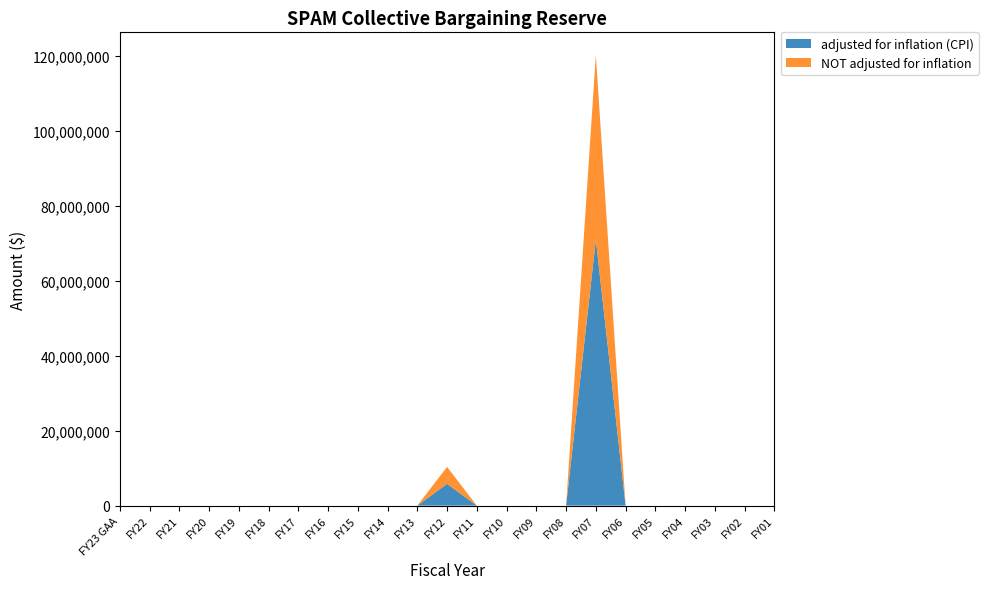

Reading left to right, transcribe all the data shown in this chart.

adjusted for inflation (CPI): FY23 GAA=0	FY22=0	FY21=0	FY20=0	FY19=0	FY18=0	FY17=0	FY16=0	FY15=0	FY14=0	FY13=0	FY12=5821852	FY11=0	FY10=0	FY09=0	FY08=0	FY07=70962095	FY06=0	FY05=0	FY04=0	FY03=0	FY02=0	FY01=0
NOT adjusted for inflation: FY23 GAA=0	FY22=0	FY21=0	FY20=0	FY19=0	FY18=0	FY17=0	FY16=0	FY15=0	FY14=0	FY13=0	FY12=4509518	FY11=0	FY10=0	FY09=0	FY08=0	FY07=49303804	FY06=0	FY05=0	FY04=0	FY03=0	FY02=0	FY01=0